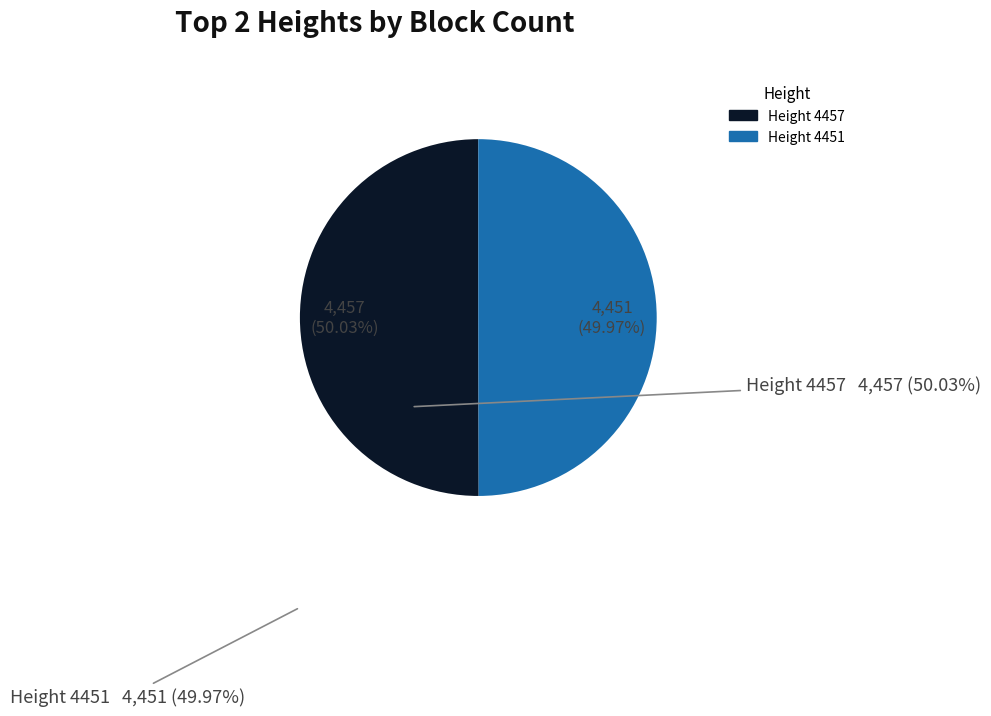

Is there a majority slice in this chart?

Yes